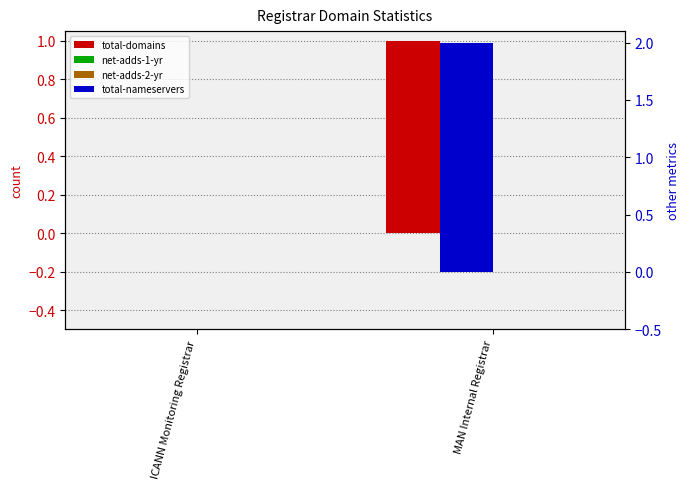

Reading left to right, transcribe all the data shown in this chart.

total-domains: ICANN Monitoring Registrar=0	MAN Internal Registrar=1
net-adds-1-yr: ICANN Monitoring Registrar=0	MAN Internal Registrar=0
net-adds-2-yr: ICANN Monitoring Registrar=0	MAN Internal Registrar=0
total-nameservers: ICANN Monitoring Registrar=0	MAN Internal Registrar=2